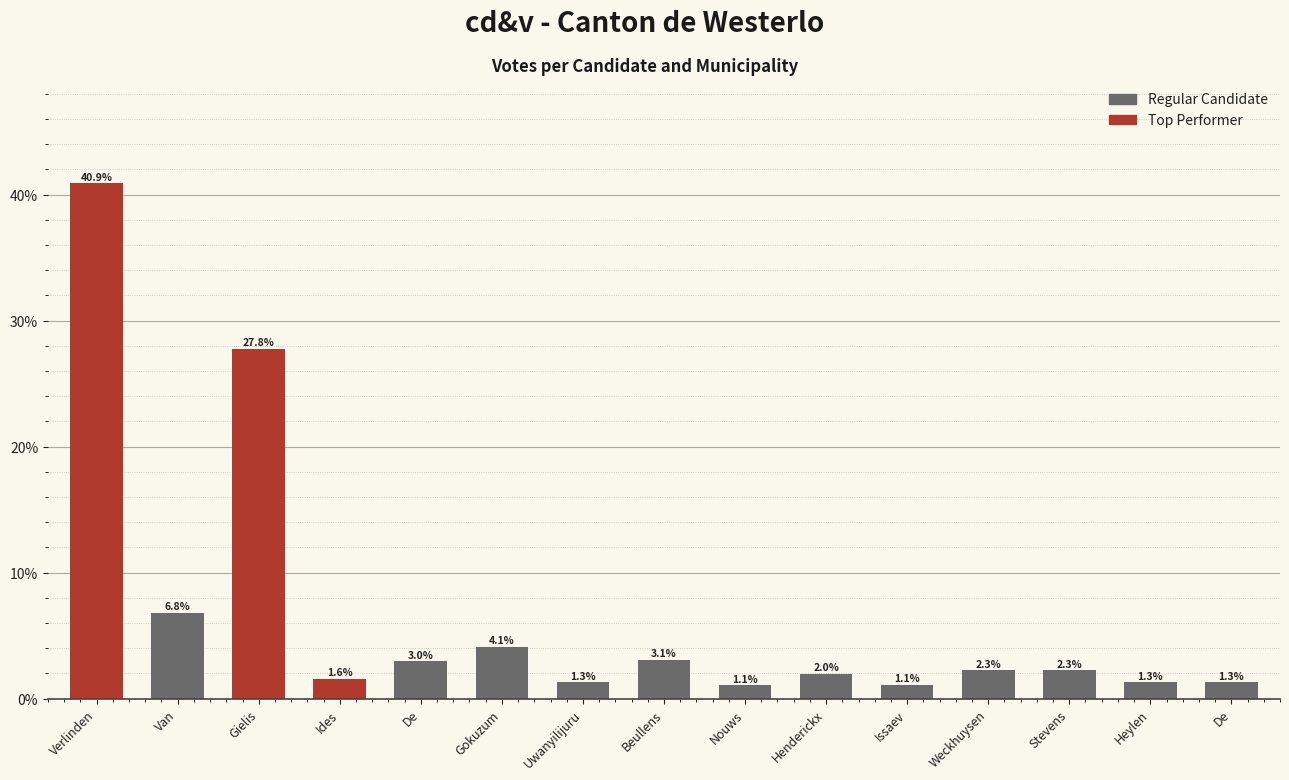

Does the chart contain stacked bars?

No